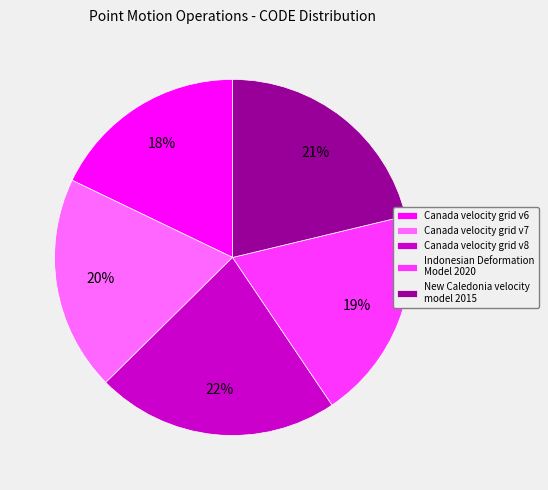

Which has a higher value, Canada velocity grid v6 or New Caledonia velocity model 2015?

New Caledonia velocity model 2015